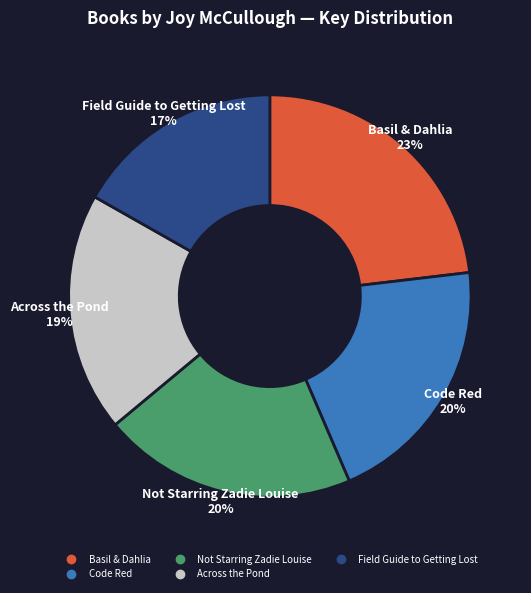

Which slice is the largest?

Basil & Dahlia